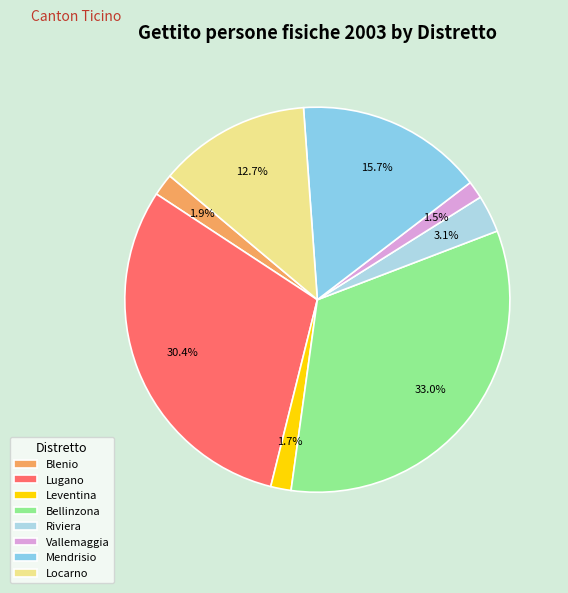

Is Vallemaggia the majority of the pie?

No